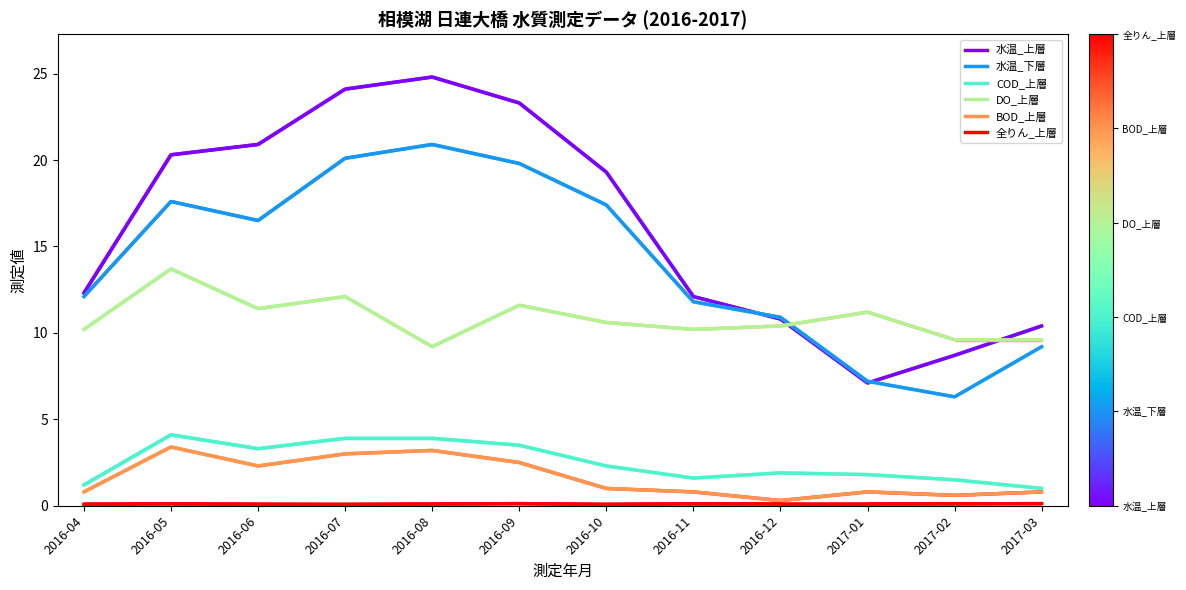

Which category has the highest value across all series?

2016-08